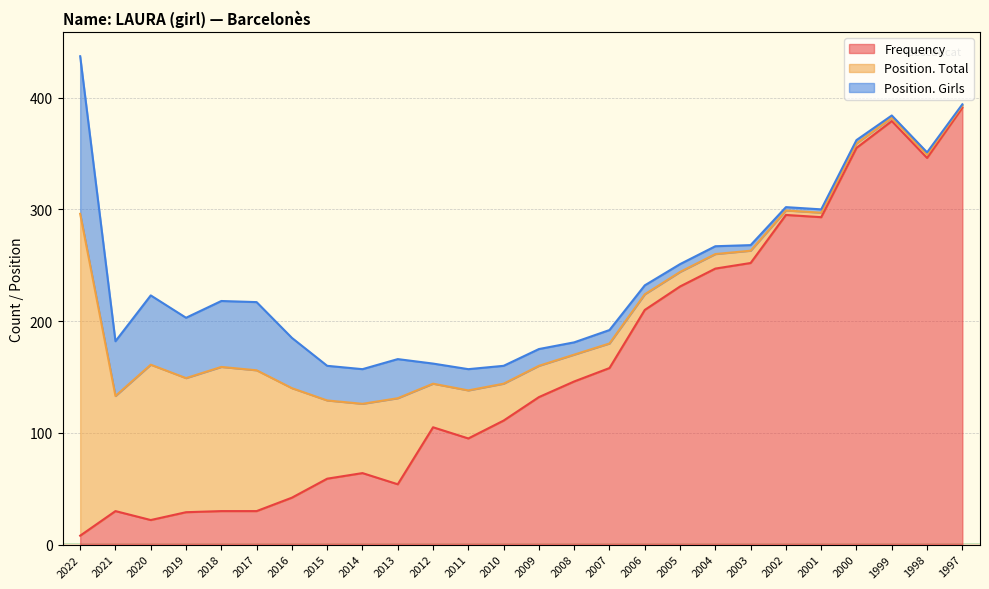

How many values in the Frequency series exceed 132?

12